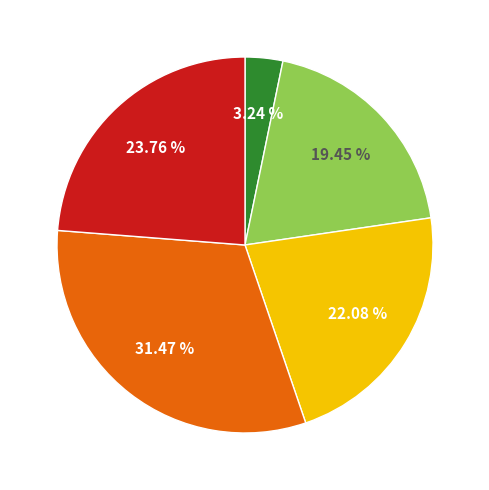

Is there a majority slice in this chart?

No